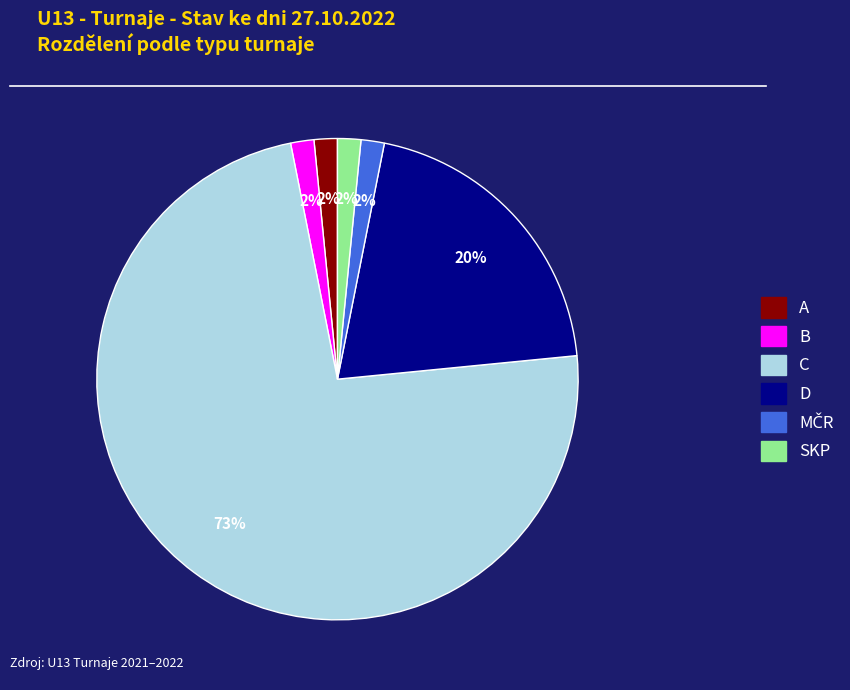

True or false: C accounts for 88% of the total.

False